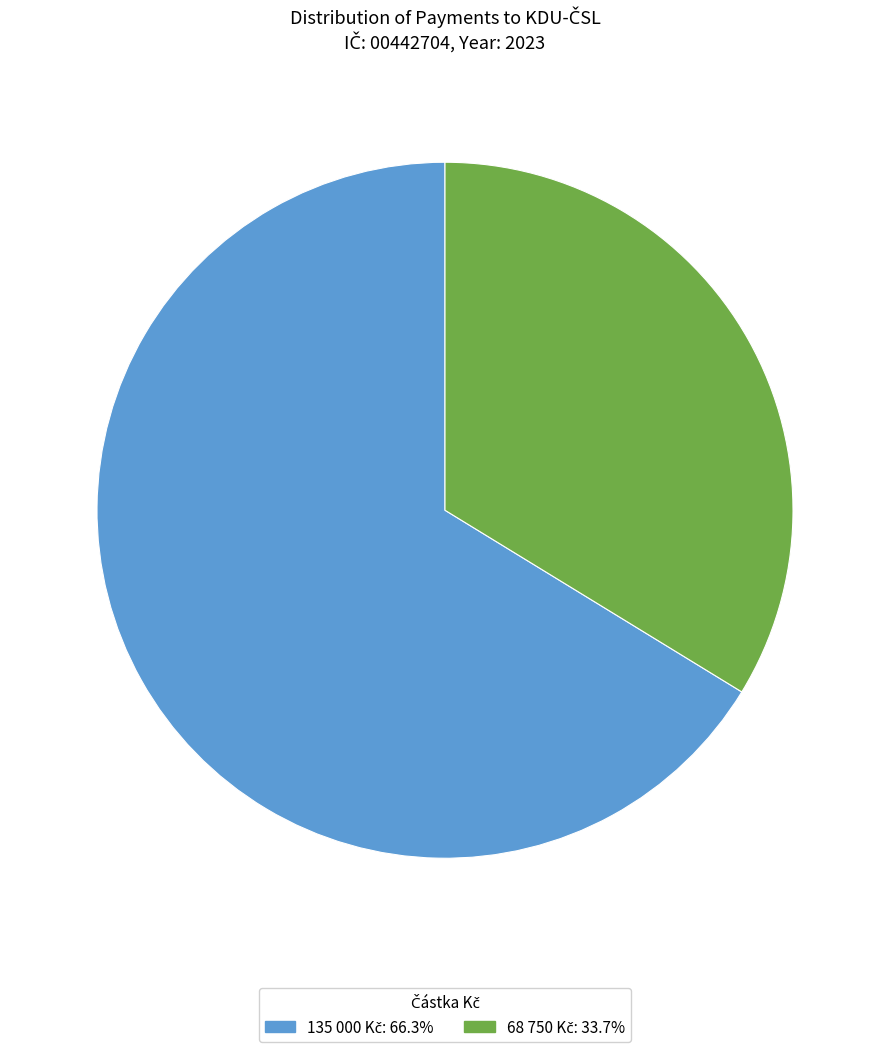

Does any single category account for the majority?

Yes